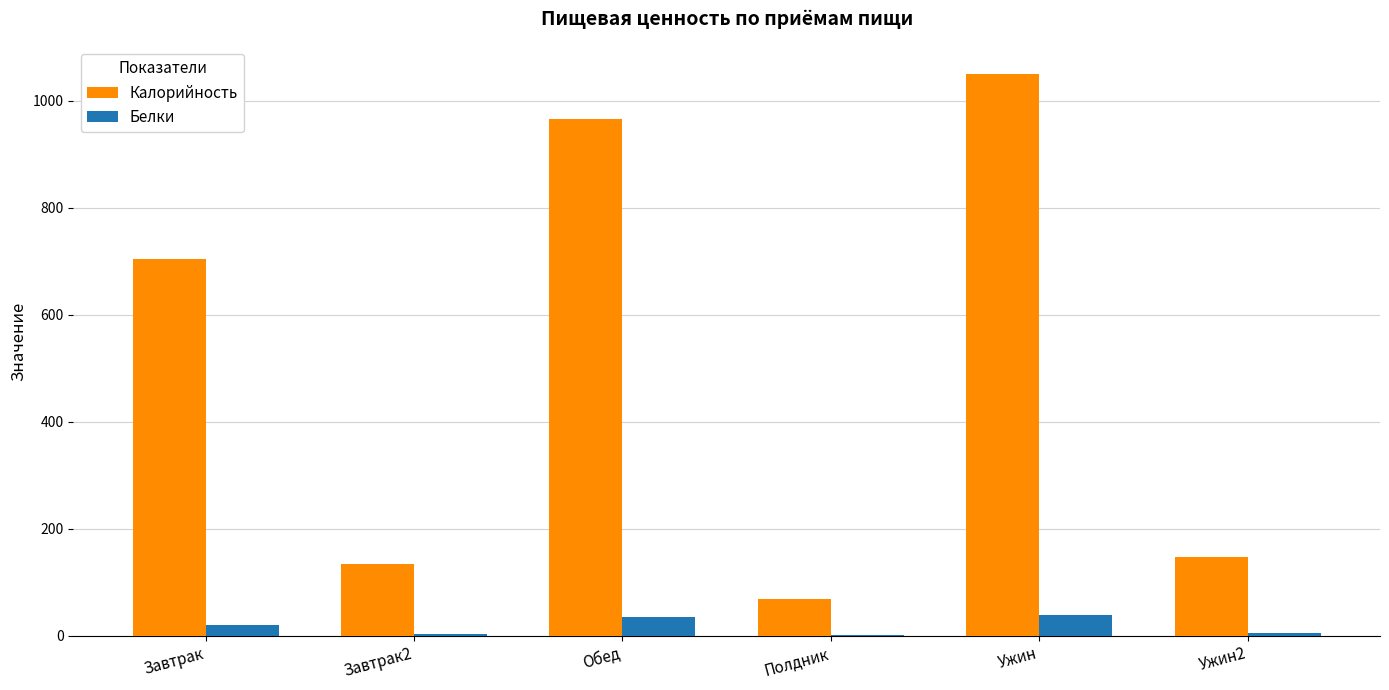

What is the sum of the Белки values at Полдник and Завтрак?

21.3